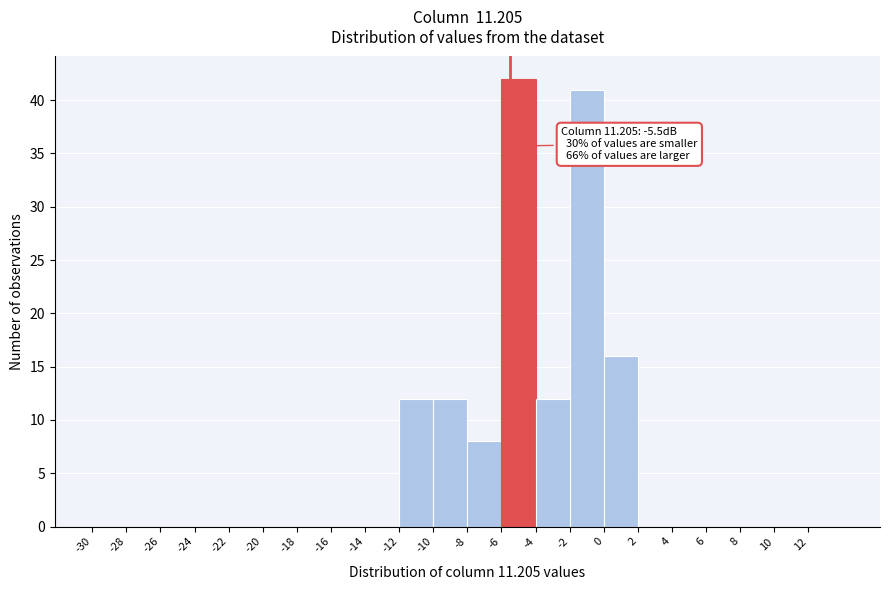

Which range on the x-axis has the tallest bar?

-6 to -4